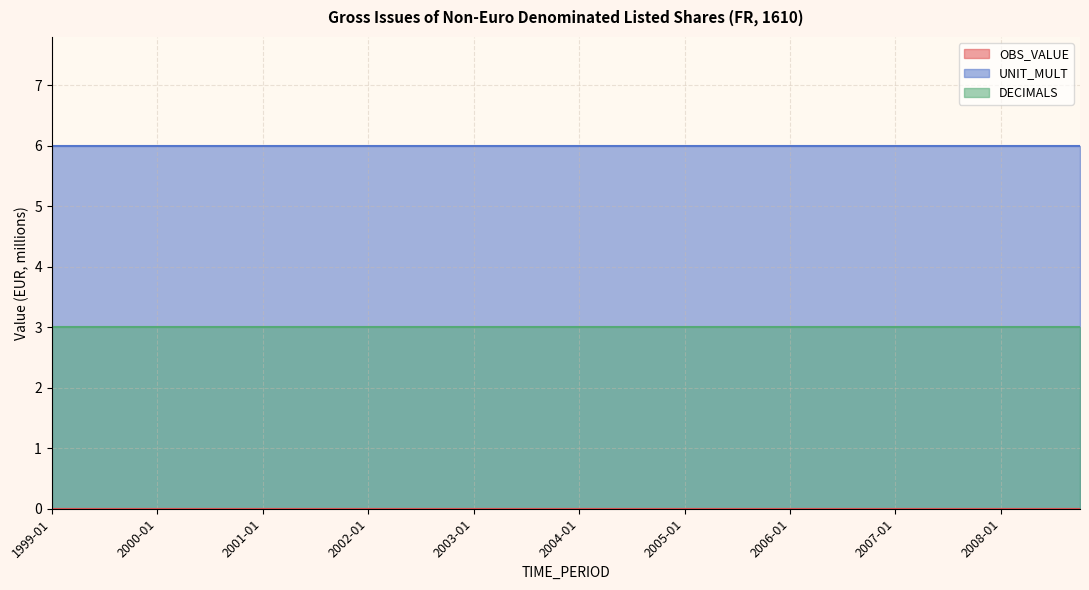

Rank the series by their average value, from highest to lowest.

UNIT_MULT, DECIMALS, OBS_VALUE